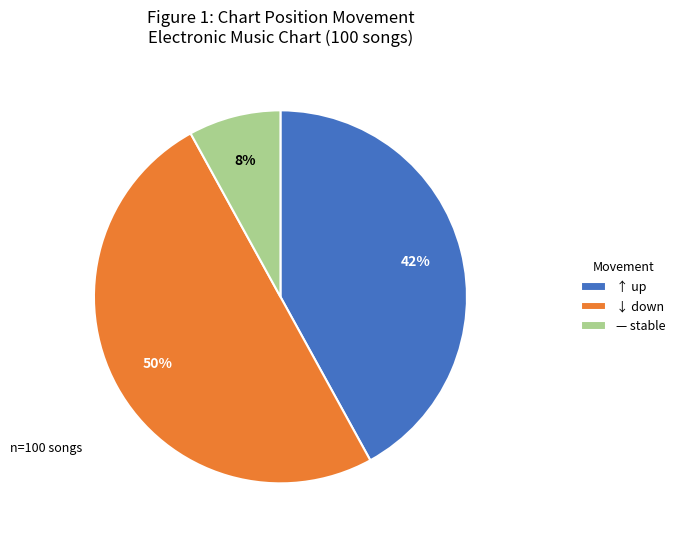

To the nearest percent, what is the difference between the largest and smallest slice percentages?

42%